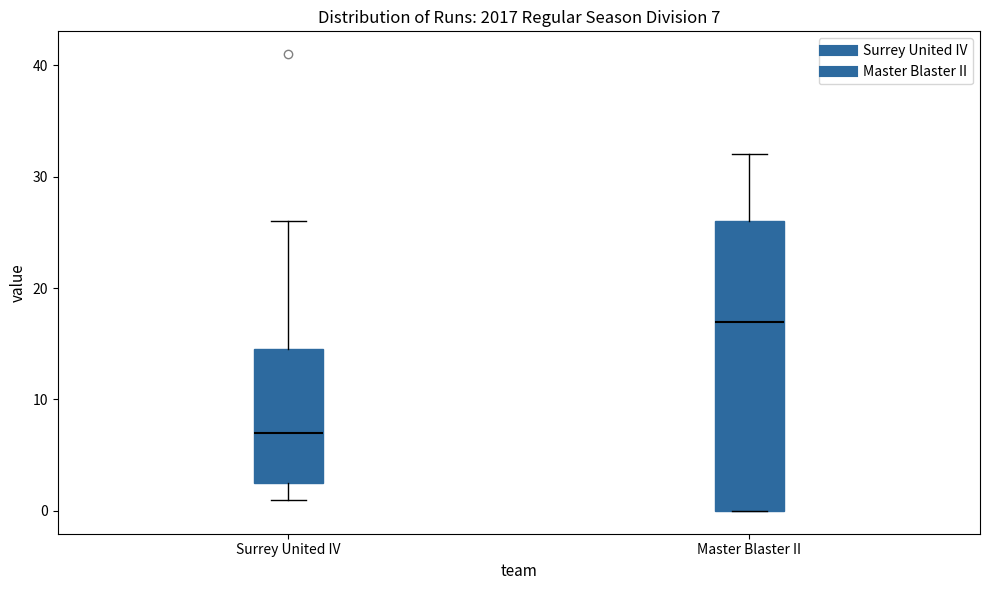

Which box's median line is the highest?

Master Blaster II